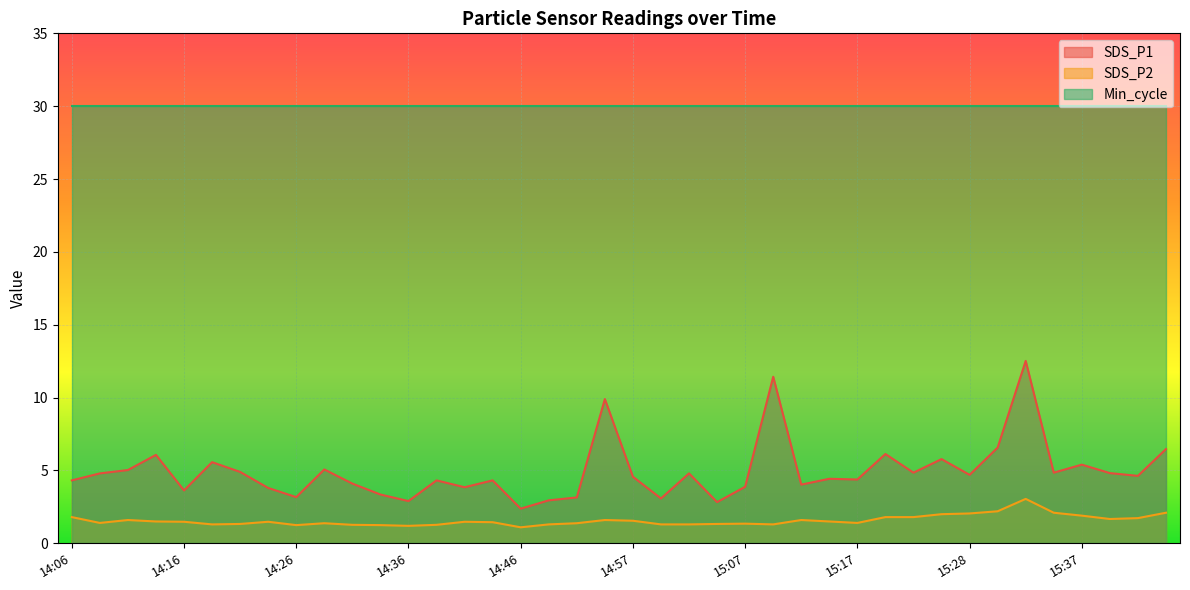

Which category has the lowest value across all series?

14:46